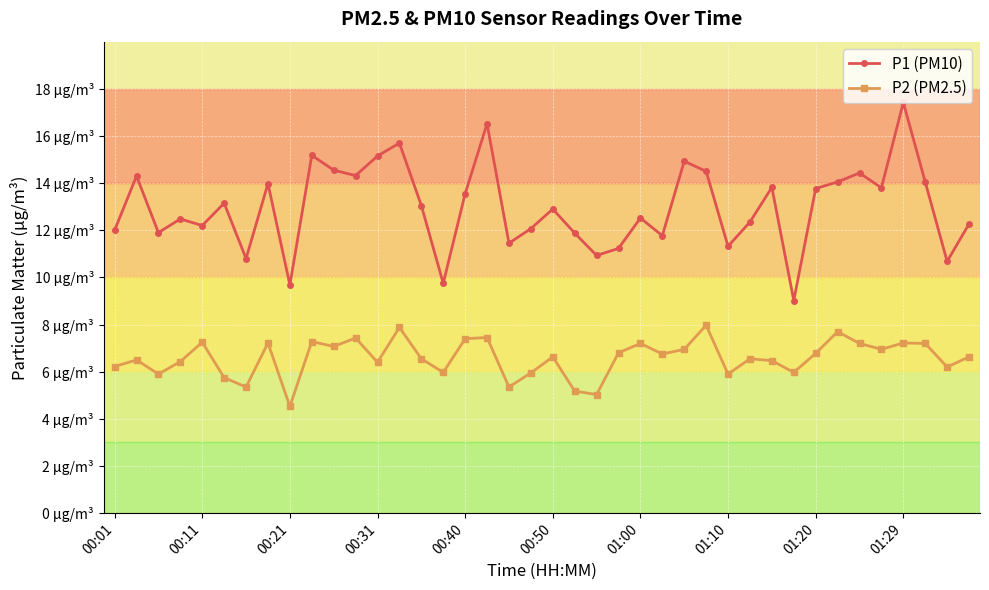

Is this an area chart (filled region under the line)?

No